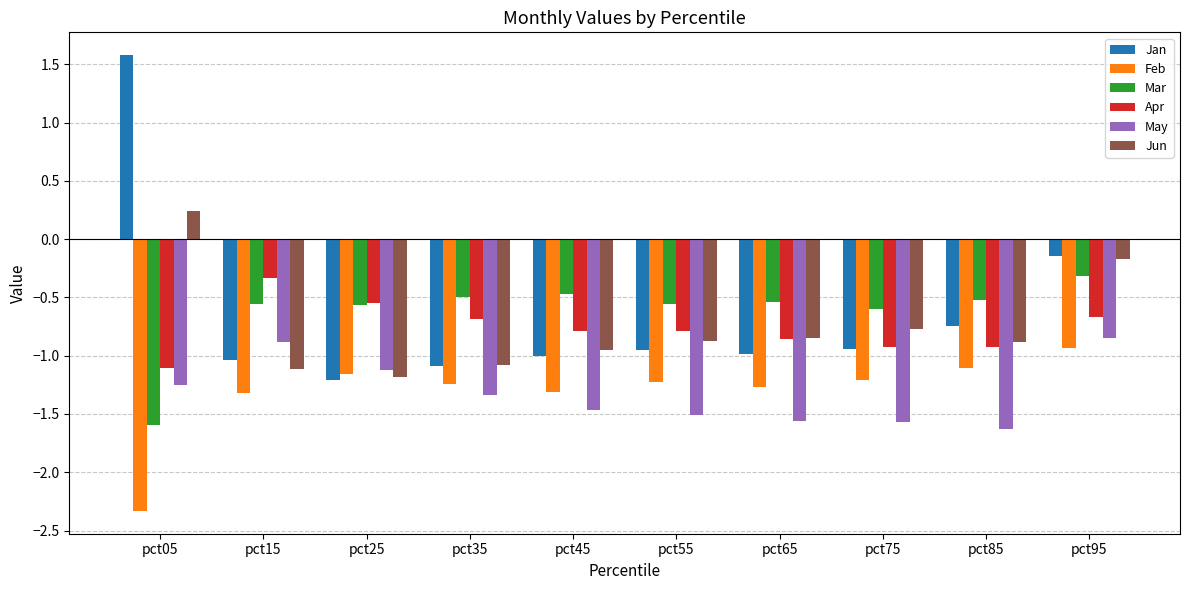

At which category does the chart reach its peak across all series?

pct05